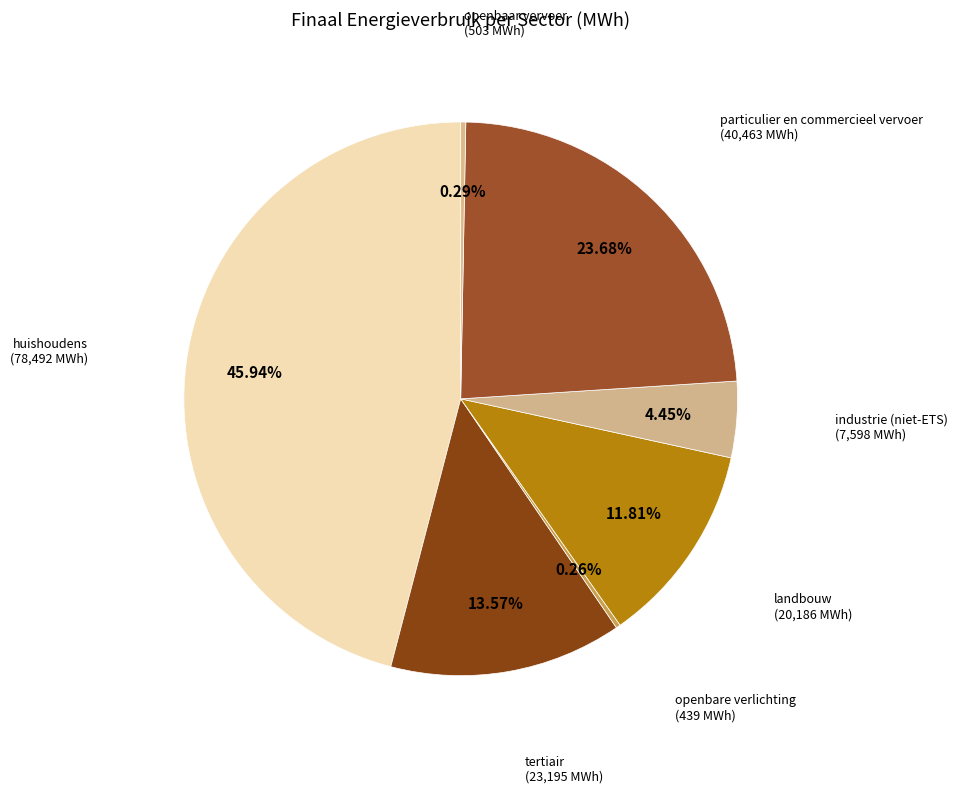

To the nearest percent, what is the difference between the largest and smallest slice percentages?

46%